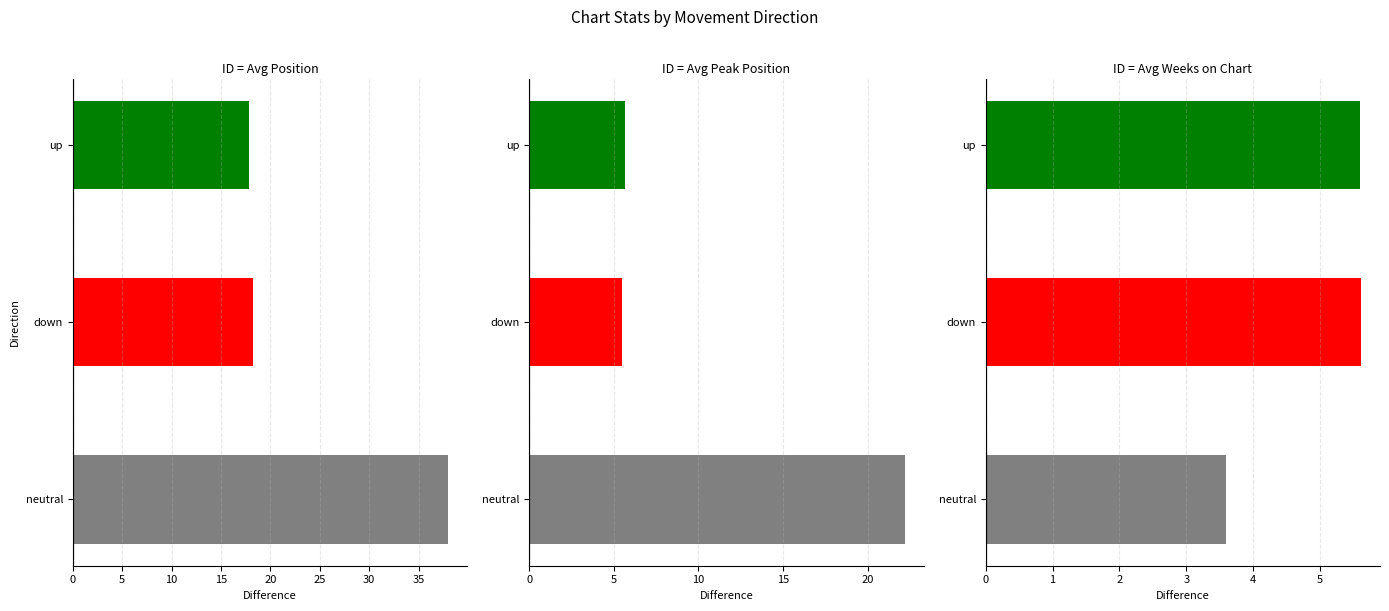

Between Avg Peak Position and Avg Weeks on Chart, which series saw the biggest shift?

neutral